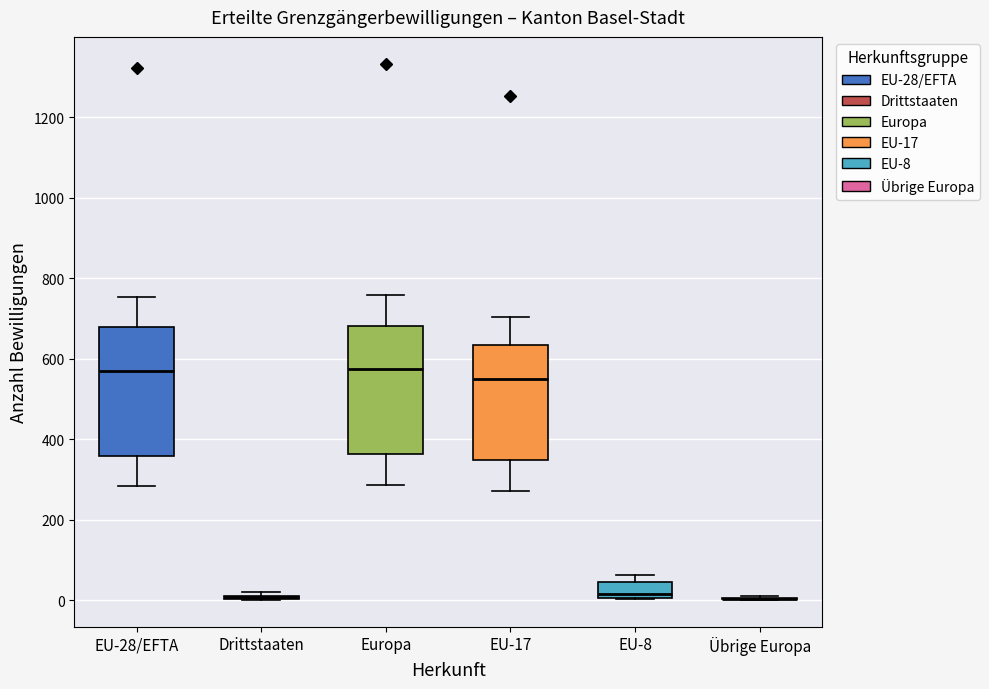

Reading left to right, read every box against the y-axis: the position of its median line, the range the box covers, and the ends of its whiskers. The values are not printed on the chart, so give them approximately, as read against the axis.

EU-28/EFTA: median 580, box 360 to 680, whiskers 280 to 760
Drittstaaten: box collapsed to a line at 0, whiskers 0 to 20
Europa: median 580, box 360 to 680, whiskers 280 to 760
EU-17: median 540, box 340 to 640, whiskers 280 to 700
EU-8: median 20, box 0 to 40, whiskers 0 to 60
Übrige Europa: box collapsed to a line at 0, whiskers 0 to 20